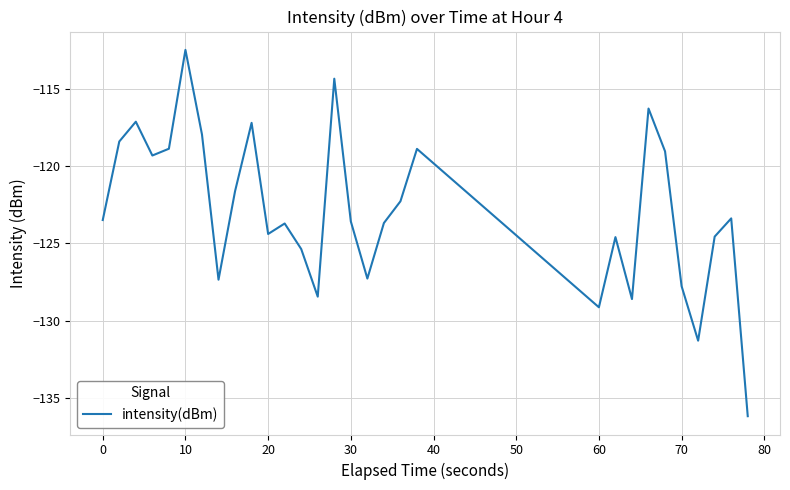

What is the minimum value shown in the chart?

-136.2